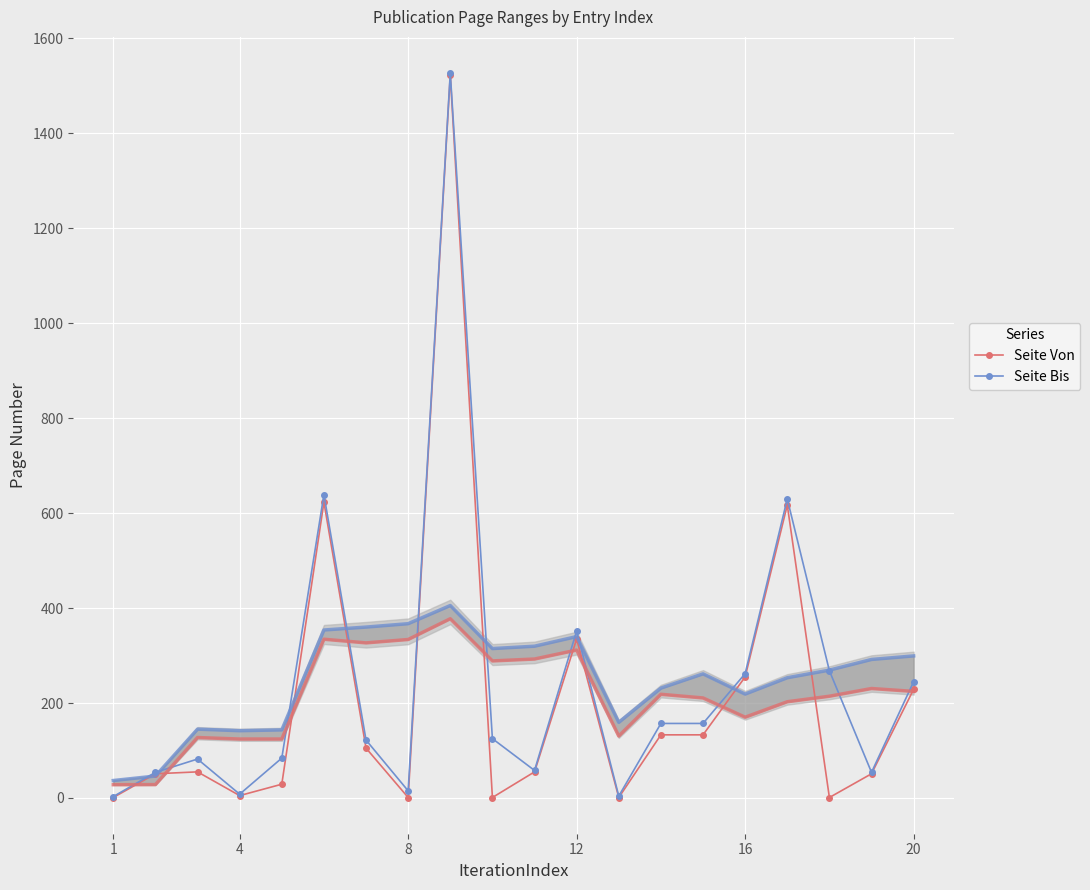

The value of Seite Bis at 12 is 11. True or false?

False